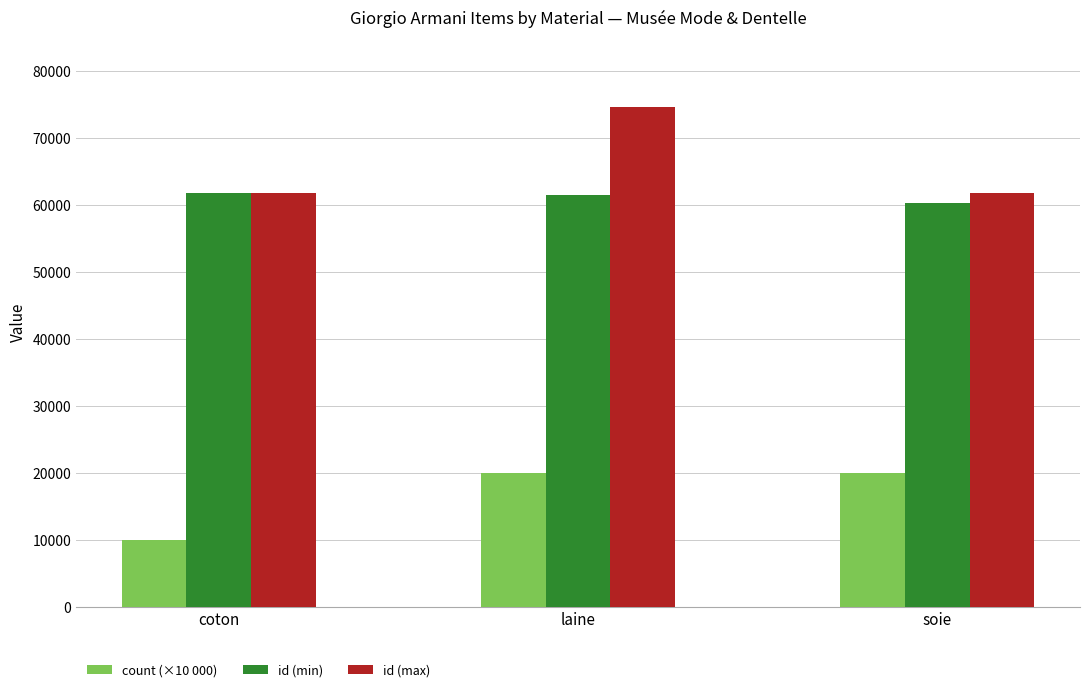

Is it true that id (min) equals 61452 at laine?

True